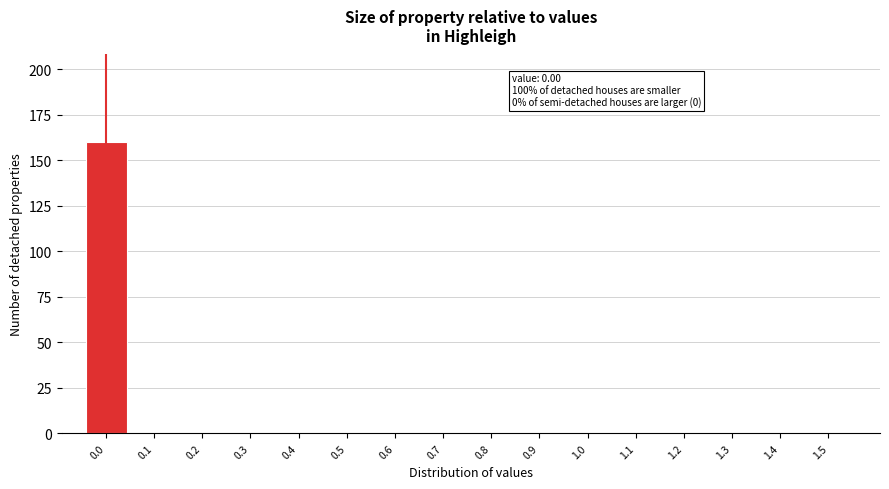

Reading left to right, what are all the values shown in this chart?

0.0=160	0.1=0	0.2=0	0.3=0	0.4=0	0.5=0	0.6=0	0.7=0	0.8=0	0.9=0	1.0=0	1.1=0	1.2=0	1.3=0	1.4=0	1.5=0